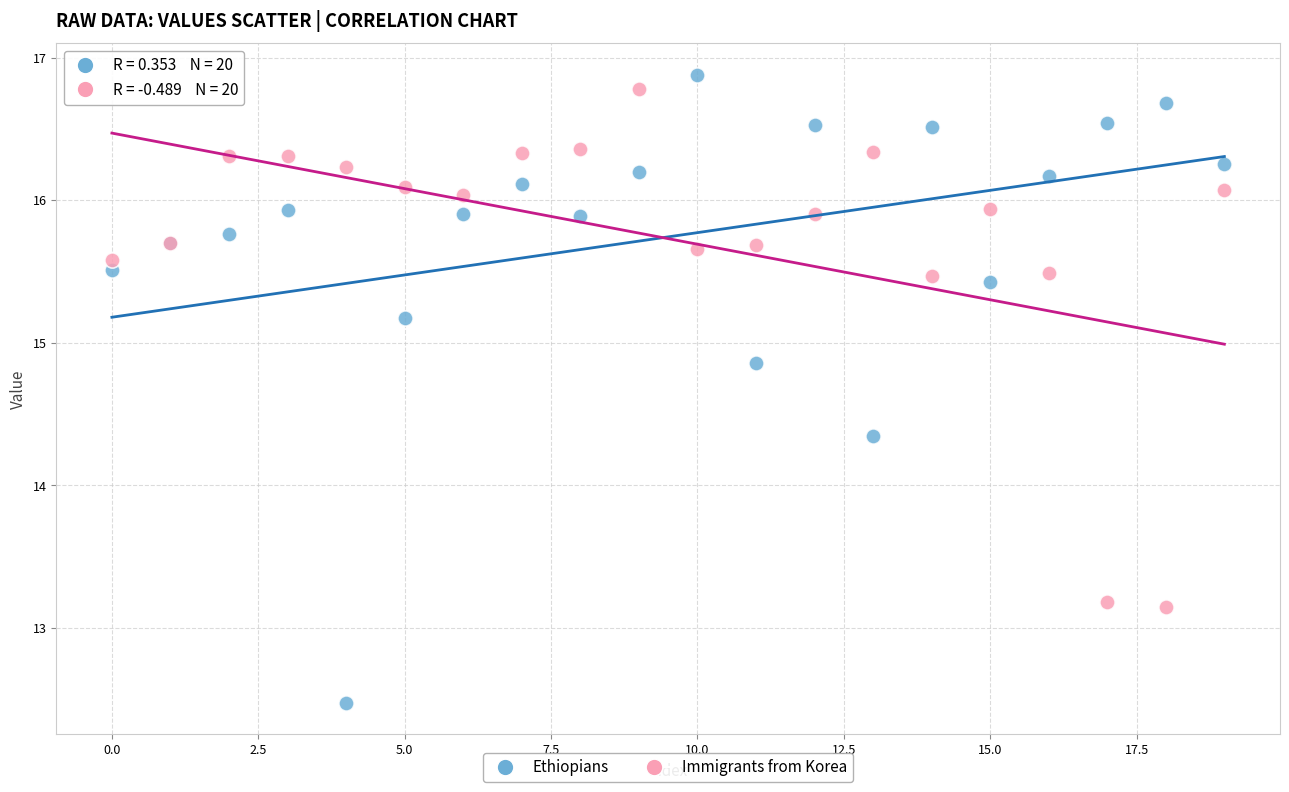

Across all series, what Y value is closest to 14?

14.3